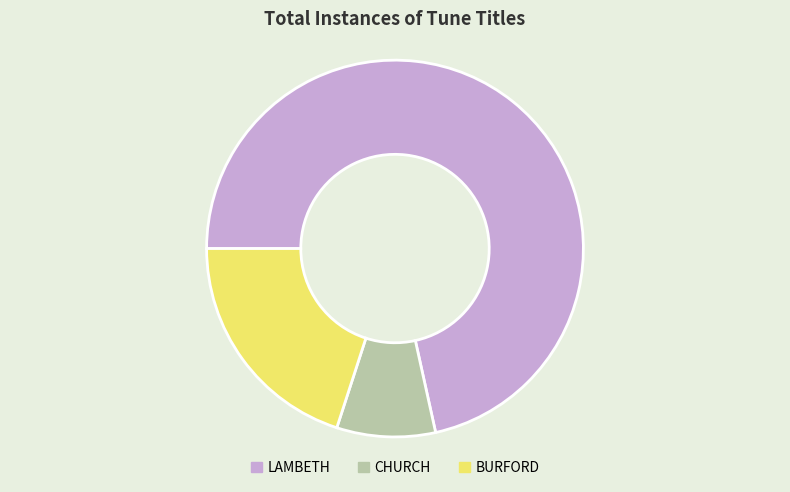

Do LAMBETH and BURFORD together represent more than half of the pie?

Yes